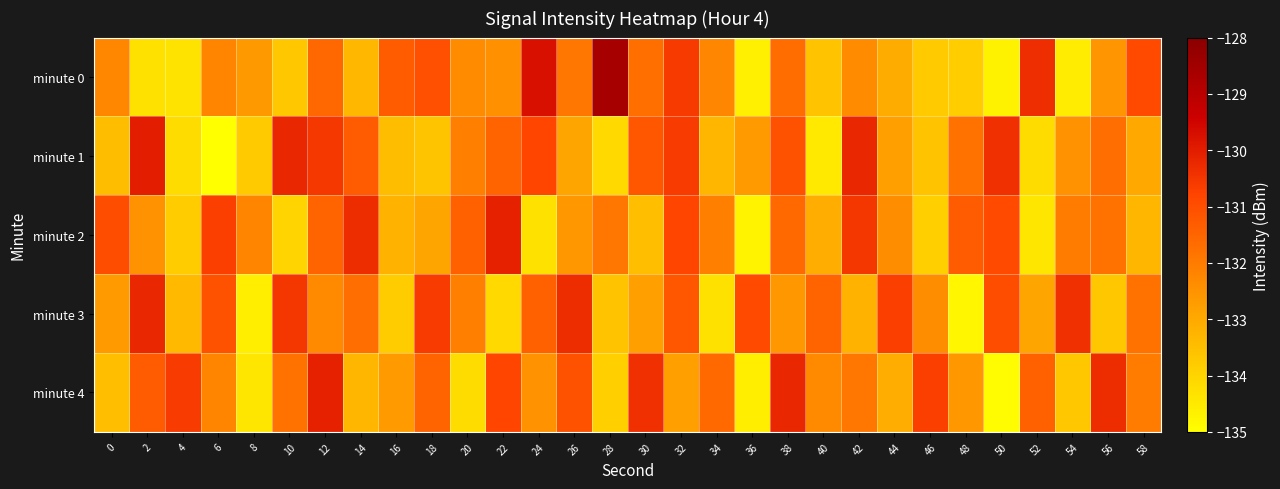

Count the number of data series in this chart.

5